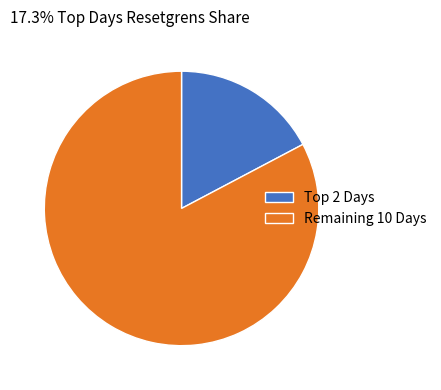

True or false: Remaining 10 Days accounts for 69% of the total.

False